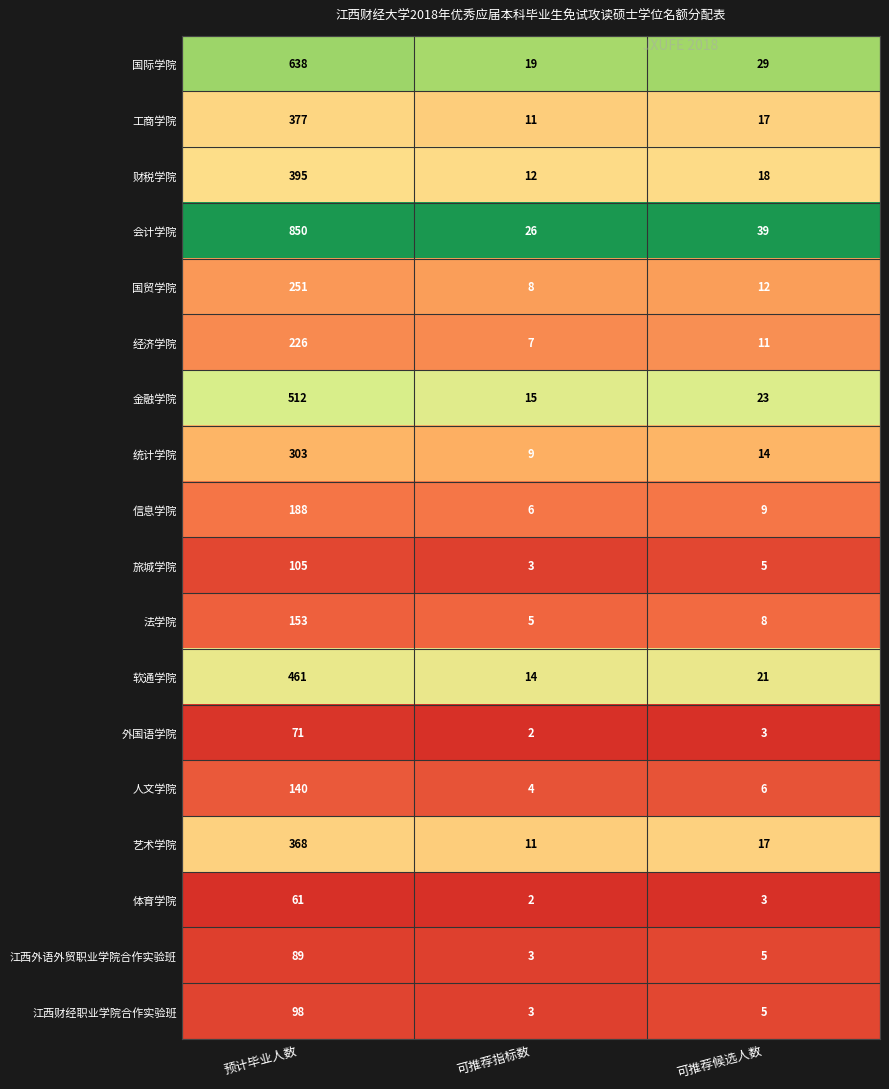

At which label is 软通学院 closest to 237?

可推荐候选人数